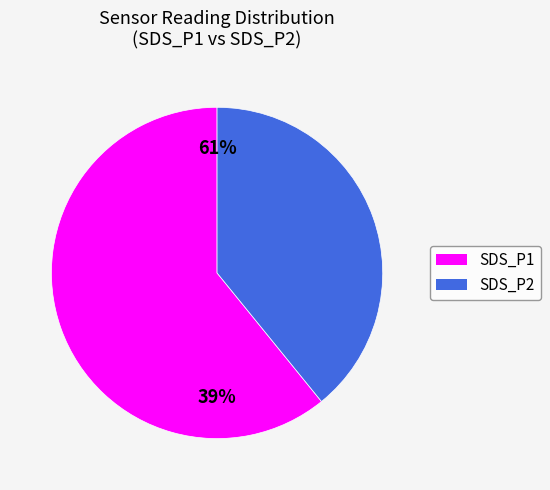

Rank the categories by value from lowest to highest.

SDS_P2, SDS_P1